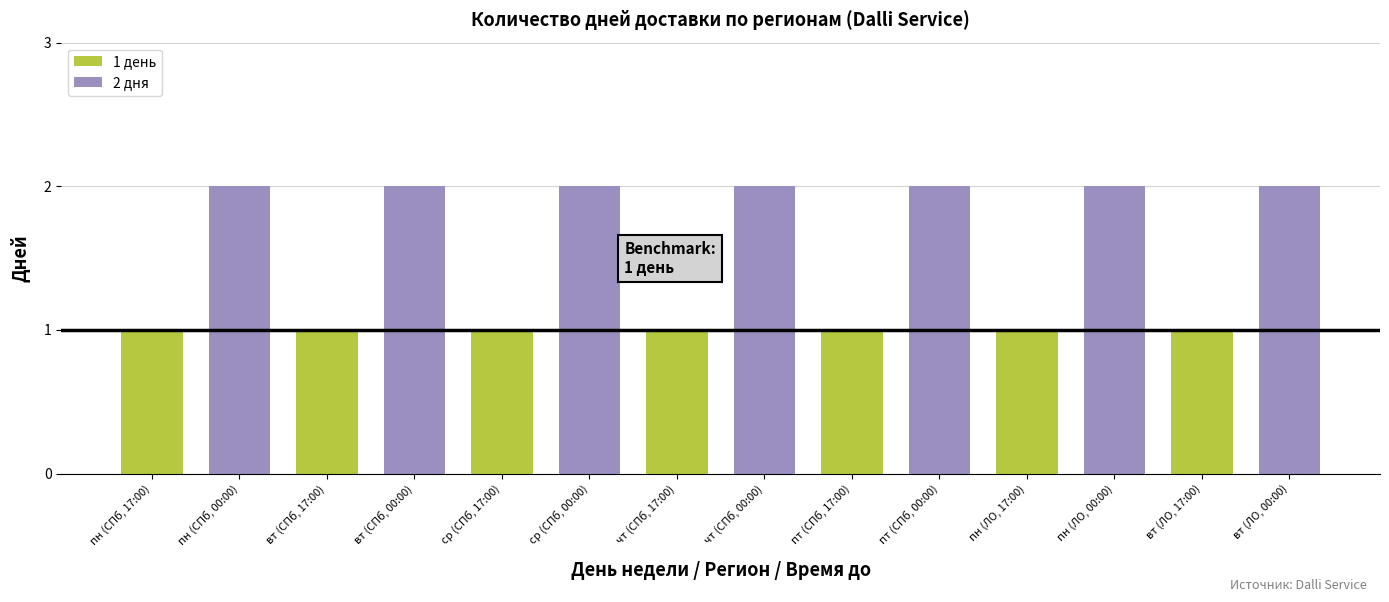

What is the label of the 13th bar from the left?

вт (ЛО, 17:00)